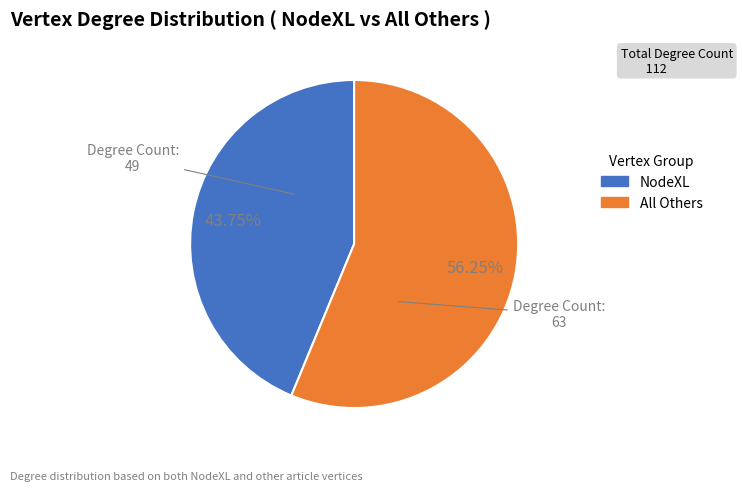

Does any single category account for the majority?

Yes